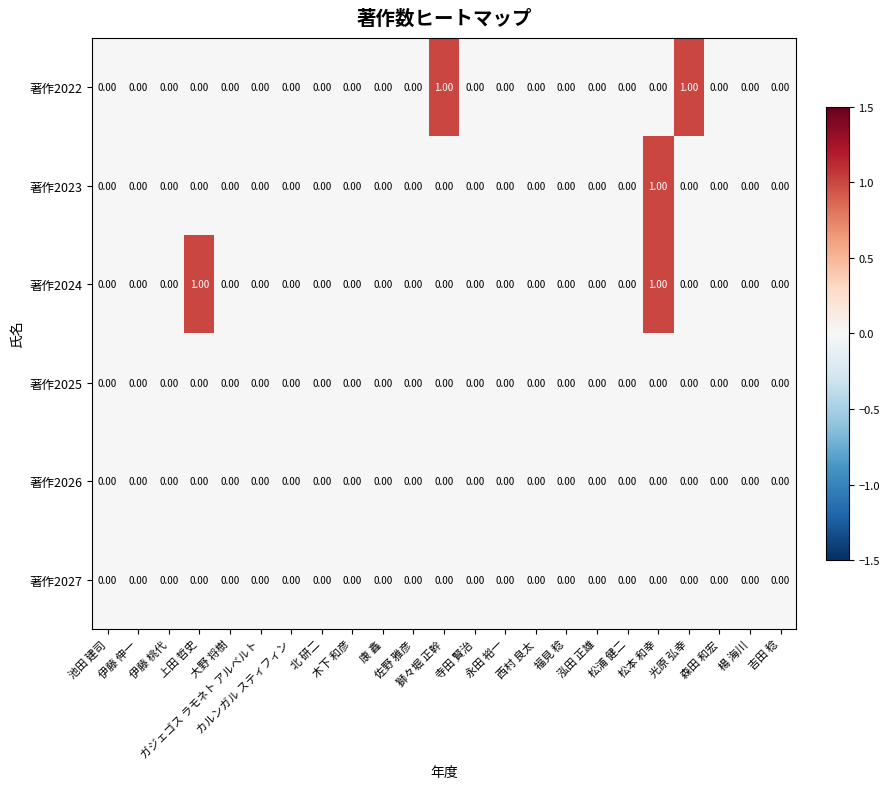

Which series has the widest spread of values?

著作2022